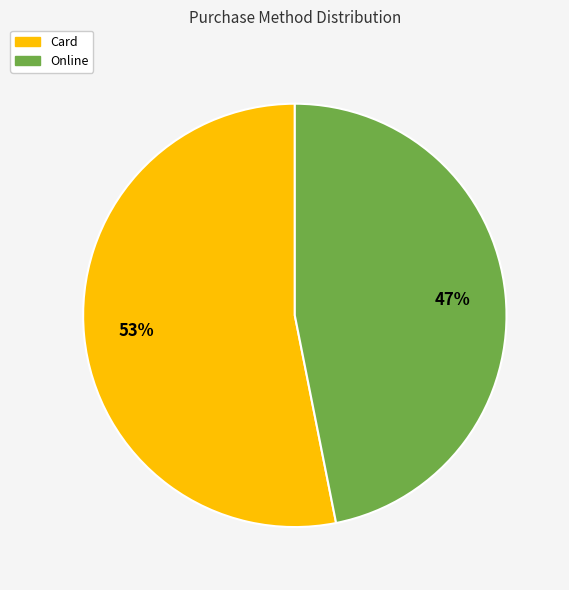

Does any single category account for the majority?

Yes